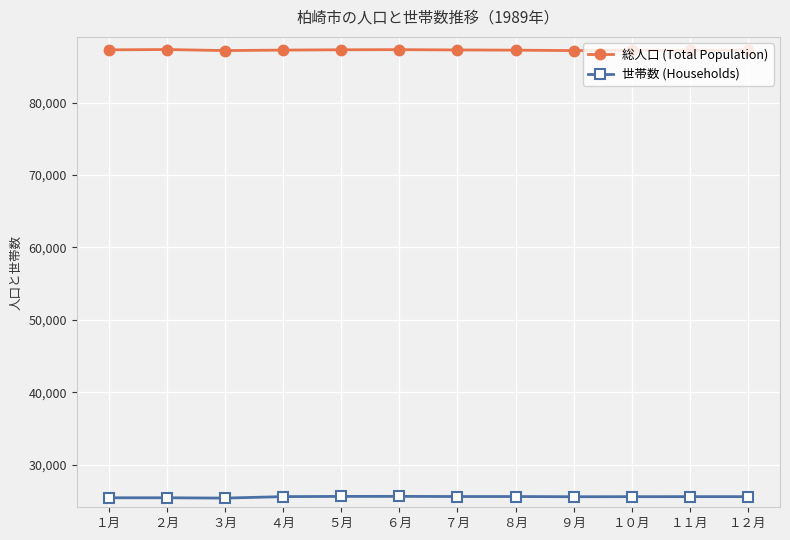

At which label does 世帯数 (Households) first exceed 25569?

４月